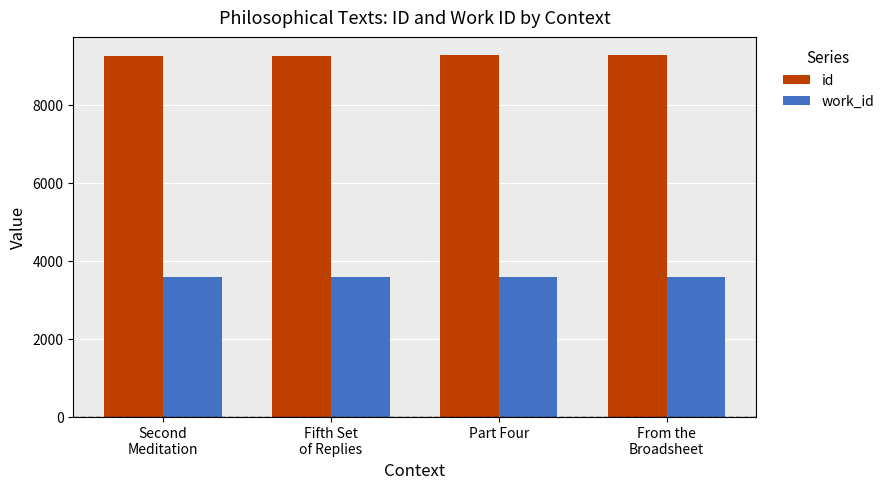

The id series shows 9249 at Fifth Set
of Replies. True or false?

True